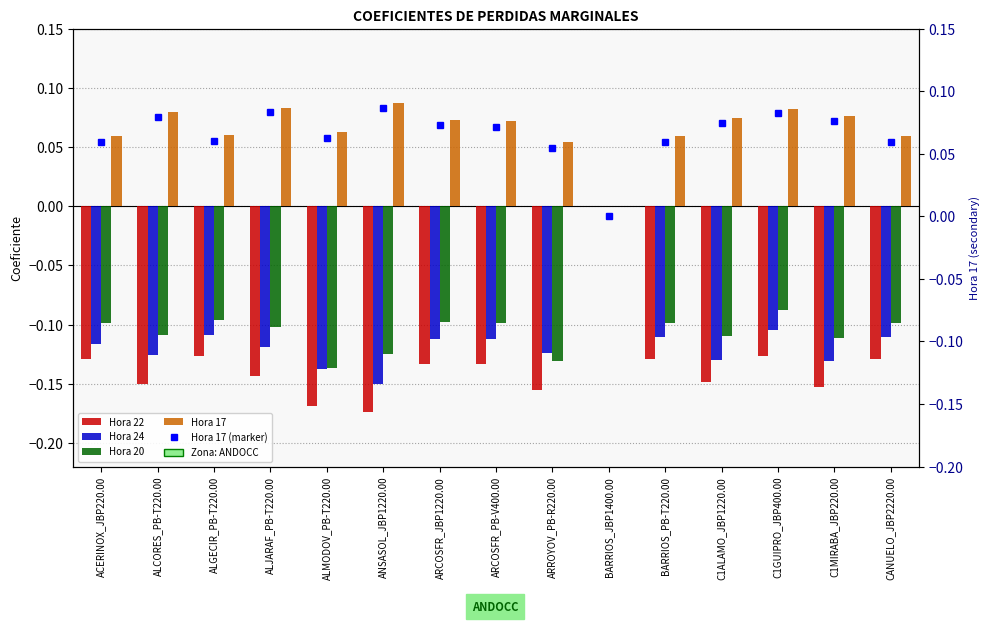

At which category is the sum across all series the highest?

BARRIOS_JBP1400.00